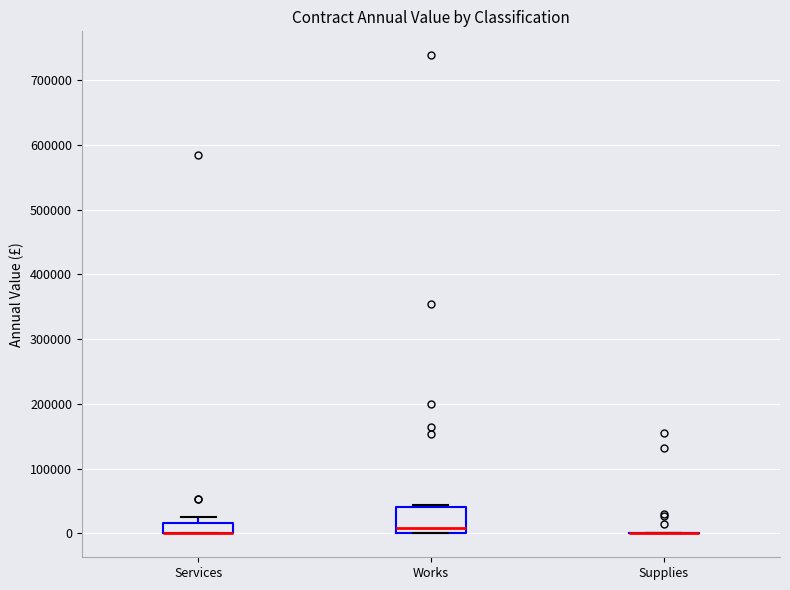

Reading left to right, read every box against the y-axis: the position of its median line, the range the box covers, and the ends of its whiskers. The values are not printed on the chart, so give them approximately, as read against the axis.

Services: median 0 (drawn on the box's lower edge), box 0 to 20000, whiskers 0 to 30000
Works: median 10000, box 0 to 40000, whiskers 0 to 40000 (just above the box's upper edge)
Supplies: box collapsed to a line at 0, whiskers 0 to 0